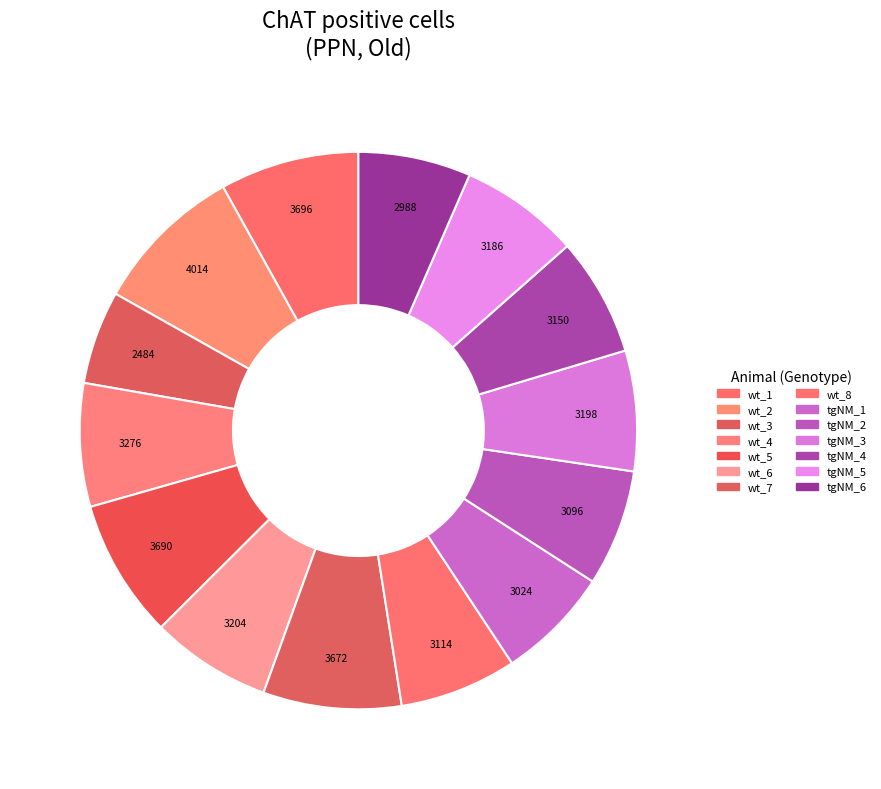

To the nearest percent, what portion does tgNM_5 represent?

7%